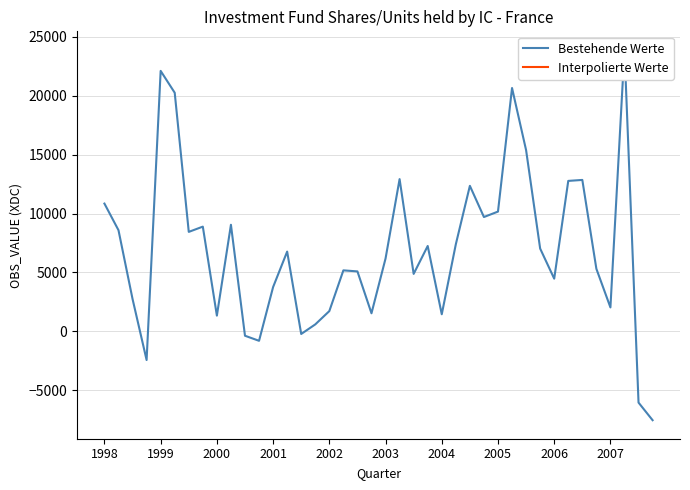

Where does the data first go above 6770?

1998